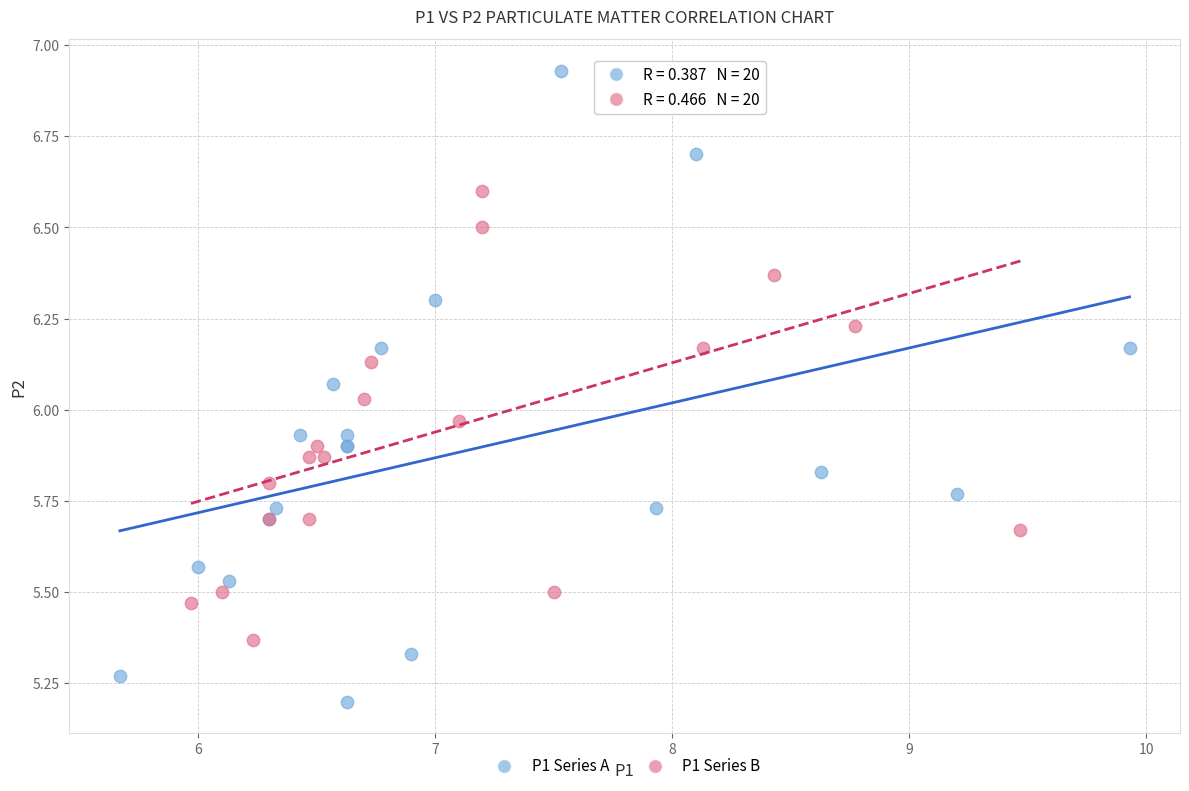

Which series has the largest Y range (max minus min)?

P1 Series A